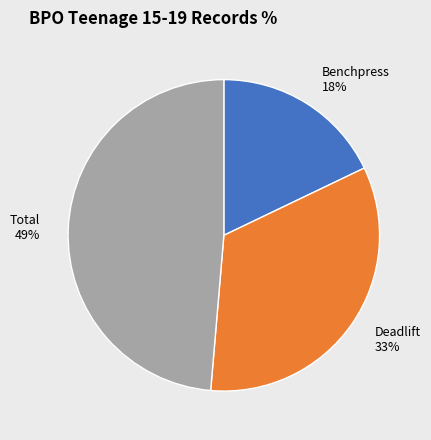

To the nearest percent, what portion does Deadlift represent?

33%